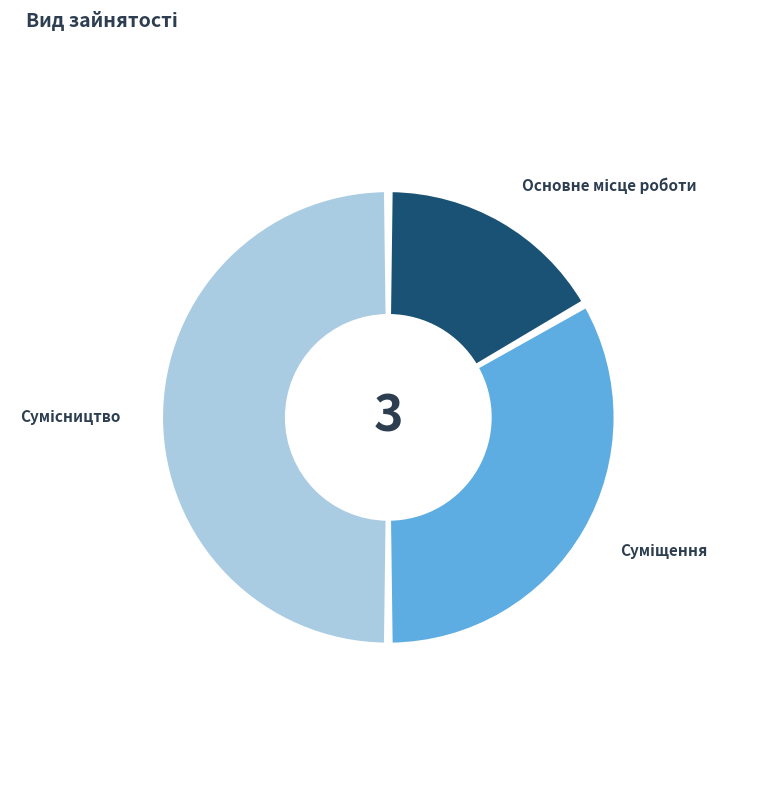

Between Сумісництво and Суміщення, which is larger?

Сумісництво